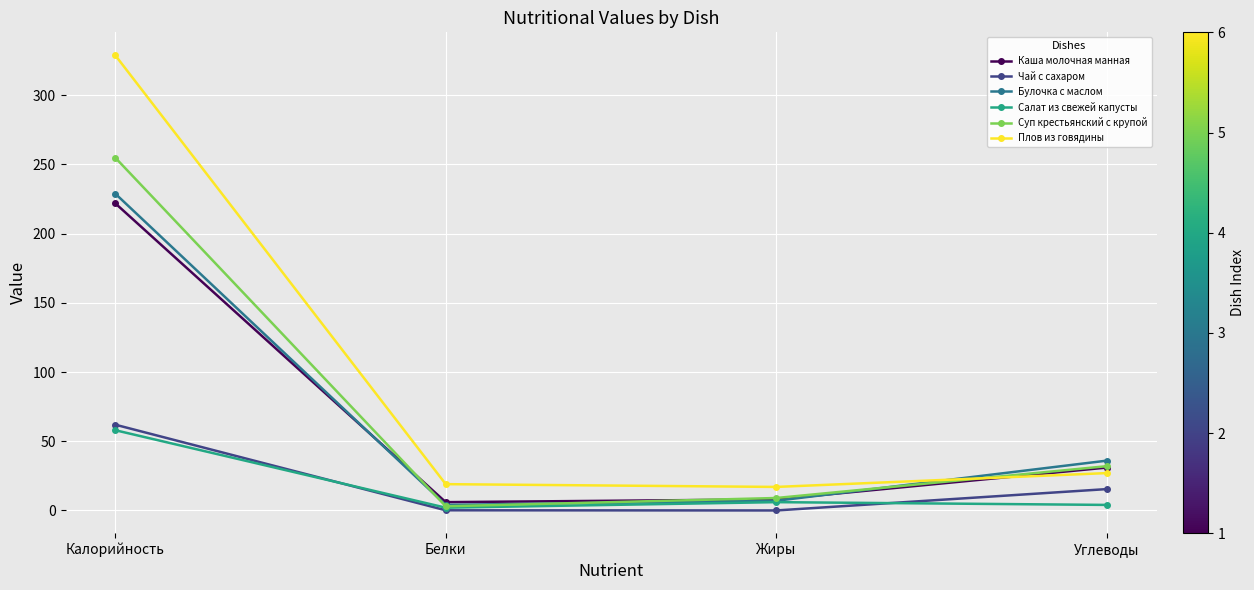

How many series are shown in this chart?

6